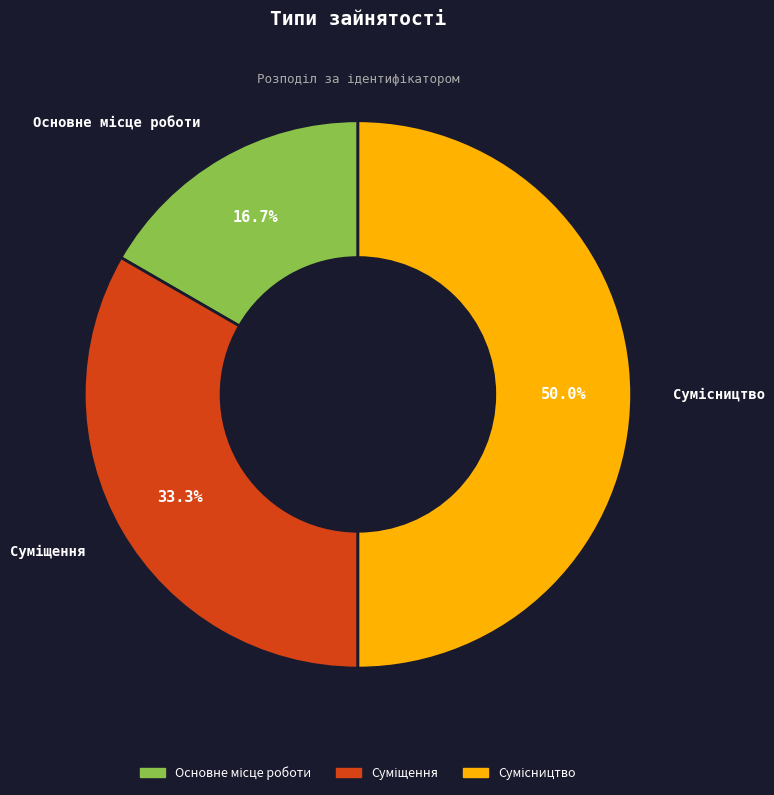

Combined, what portion of the pie is Основне місце роботи and Сумісництво?

66.7%